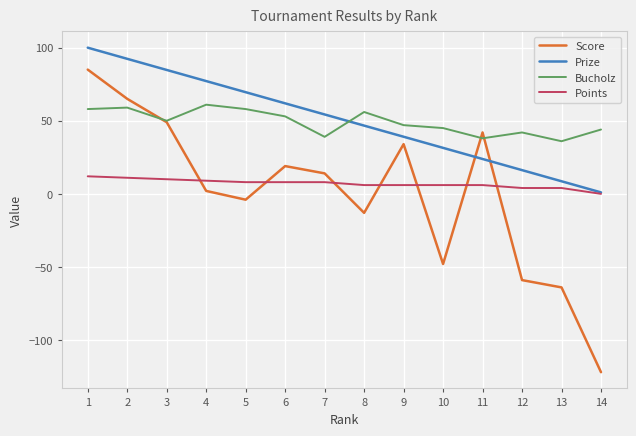

Reading left to right, transcribe all the data shown in this chart.

Score: 1=85.0	2=65.0	3=49.0	4=2.0	5=-4.0	6=19.0	7=14.0	8=-13.0	9=34.0	10=-48.0	11=42.0	12=-59.0	13=-64.0	14=-122.0
Prize: 1=100.0	2=92.4	3=84.8	4=77.2	5=69.5	6=61.9	7=54.3	8=46.7	9=39.1	10=31.5	11=23.9	12=16.2	13=8.6	14=1.0
Bucholz: 1=58.0	2=59.0	3=50.0	4=61.0	5=58.0	6=53.0	7=39.0	8=56.0	9=47.0	10=45.0	11=38.0	12=42.0	13=36.0	14=44.0
Points: 1=12.0	2=11.0	3=10.0	4=9.0	5=8.0	6=8.0	7=8.0	8=6.0	9=6.0	10=6.0	11=6.0	12=4.0	13=4.0	14=0.0